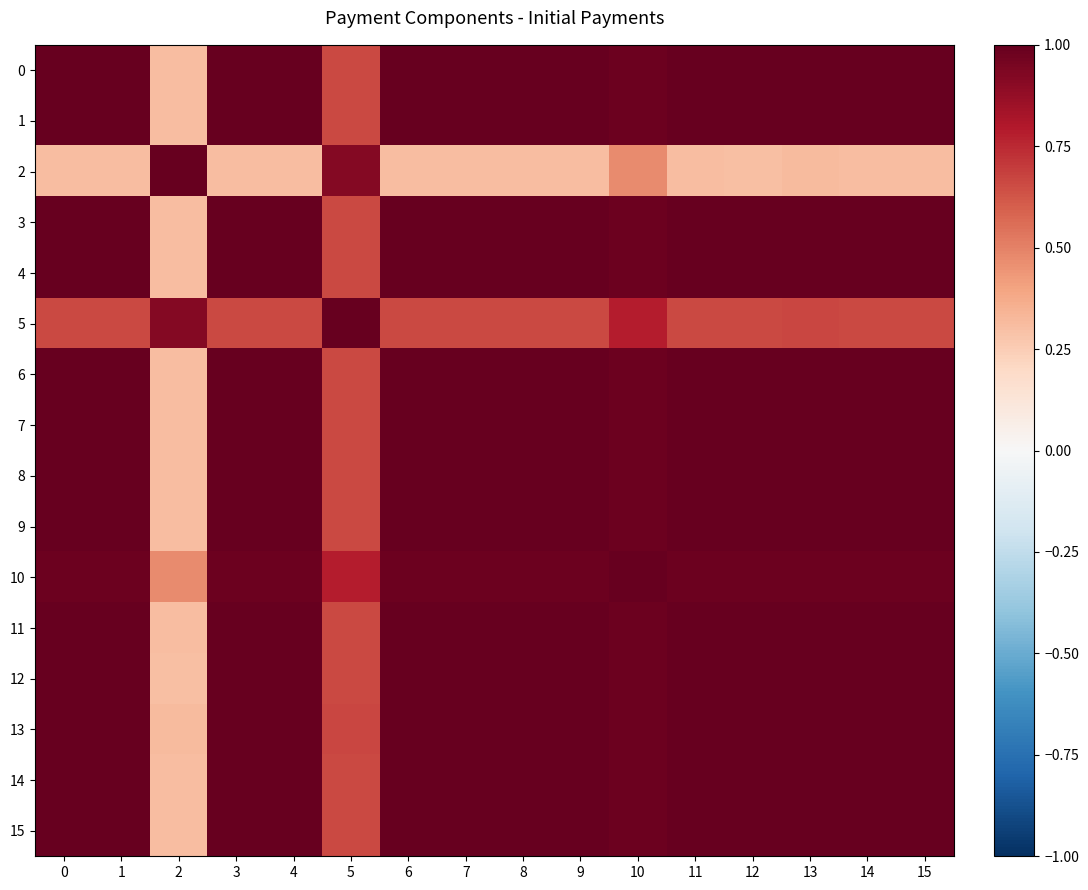

What is the maximum value shown in the chart?

1.0